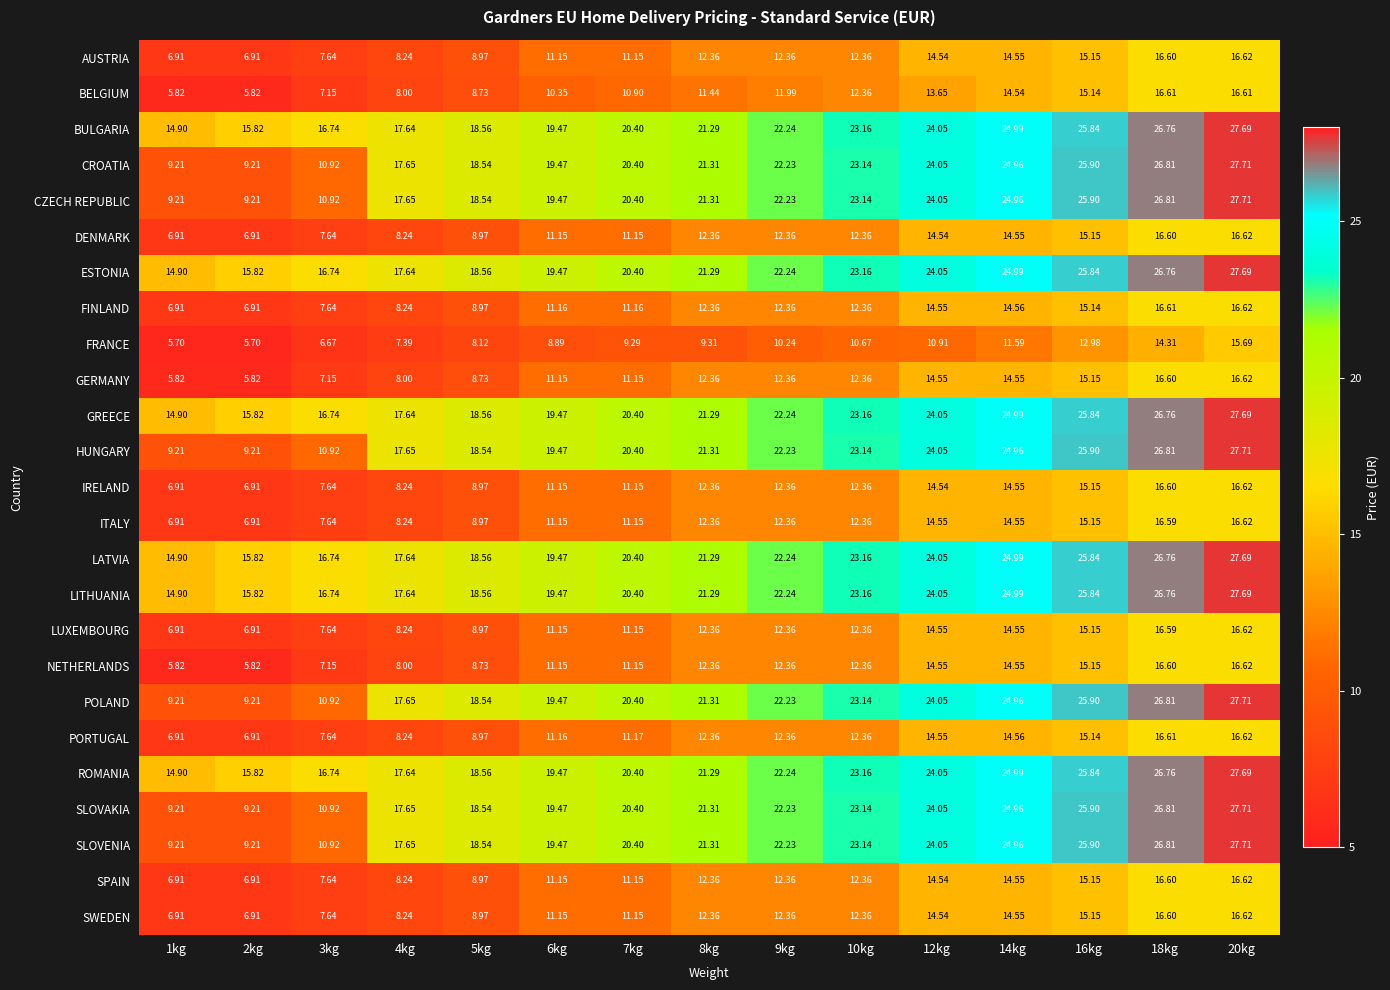

Is the value of GREECE at 5kg greater than the value of SWEDEN at 8kg?

Yes